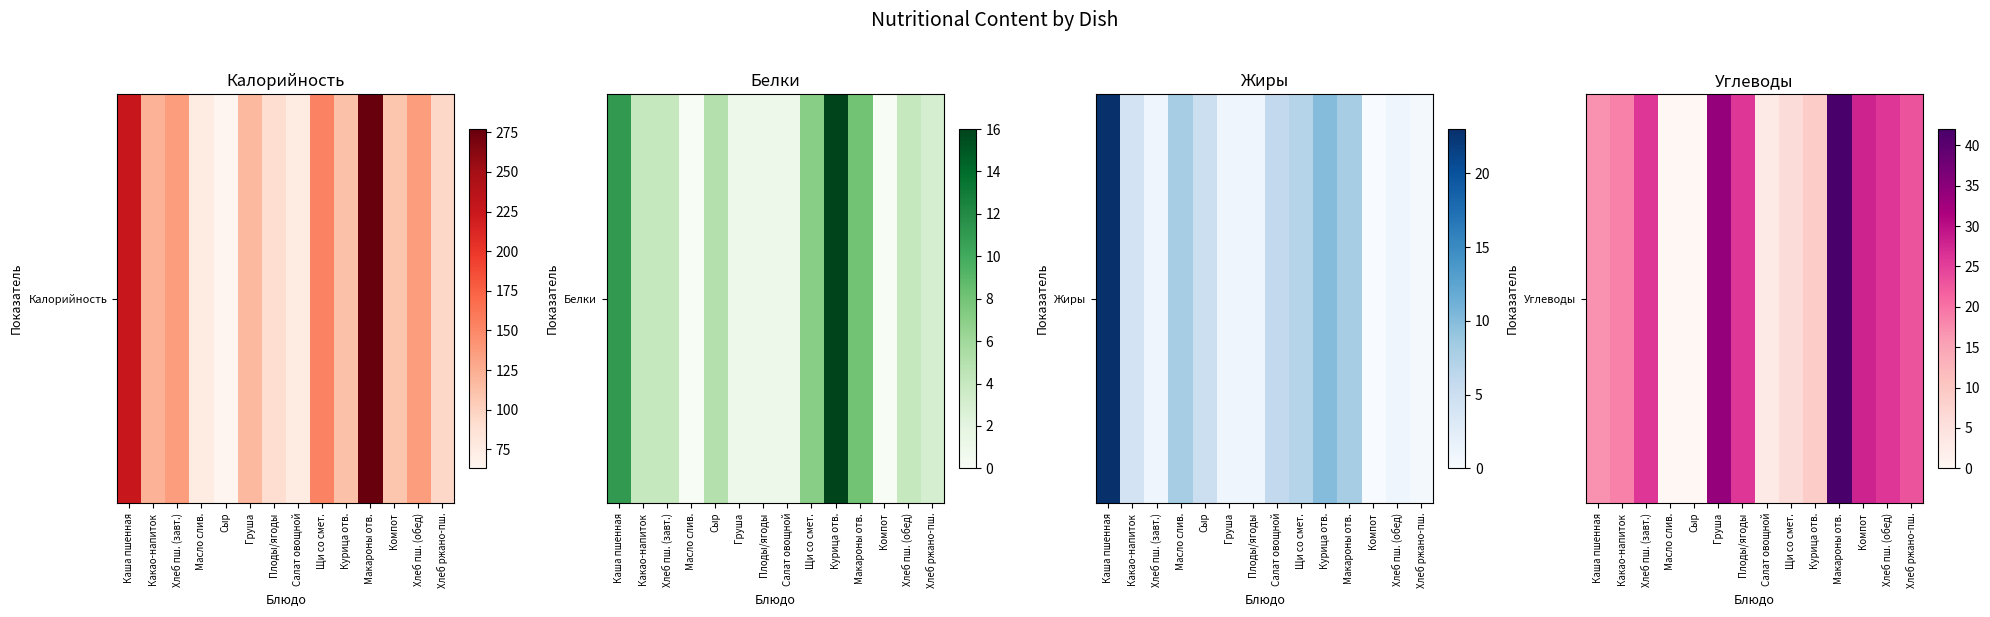

How many series are shown in this chart?

1